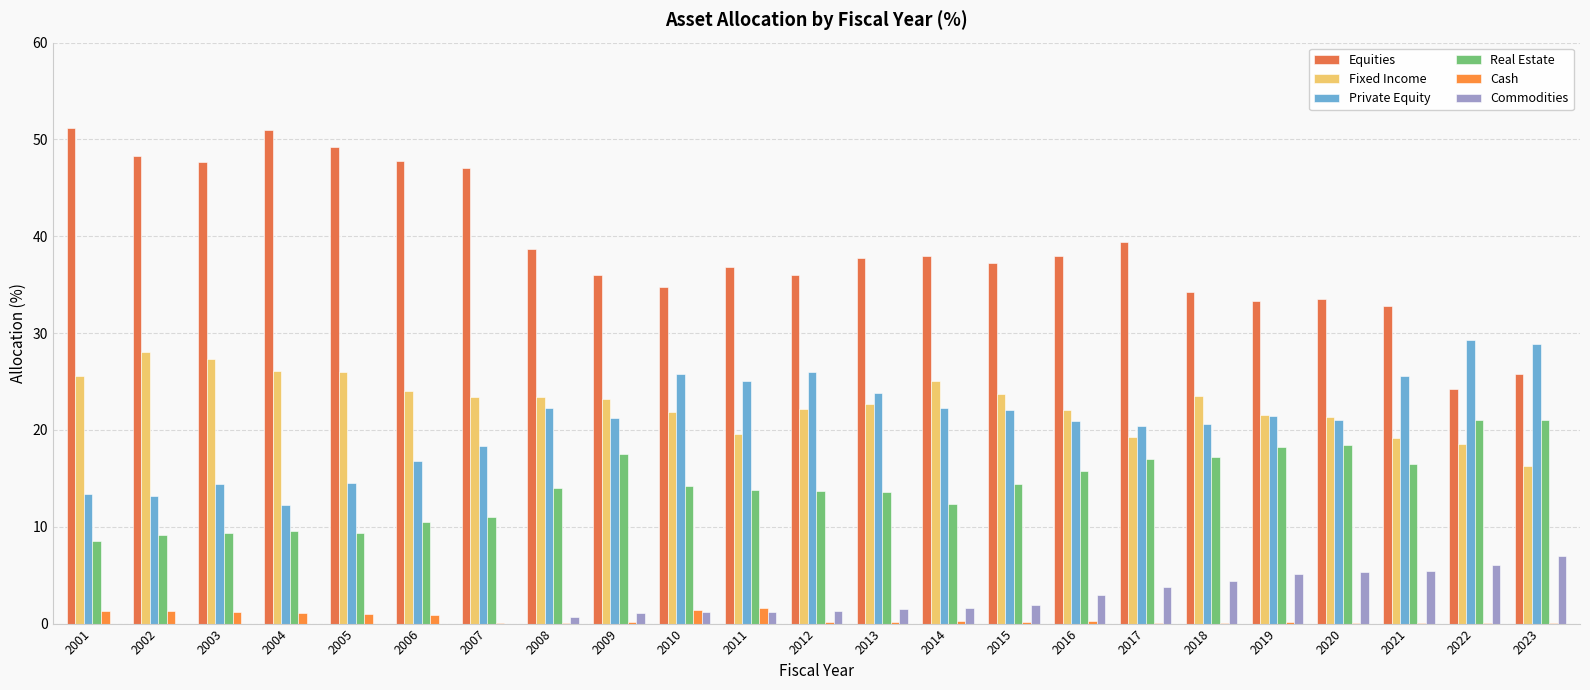

What is the value of the Equities bar at the 6th from the left?

47.8